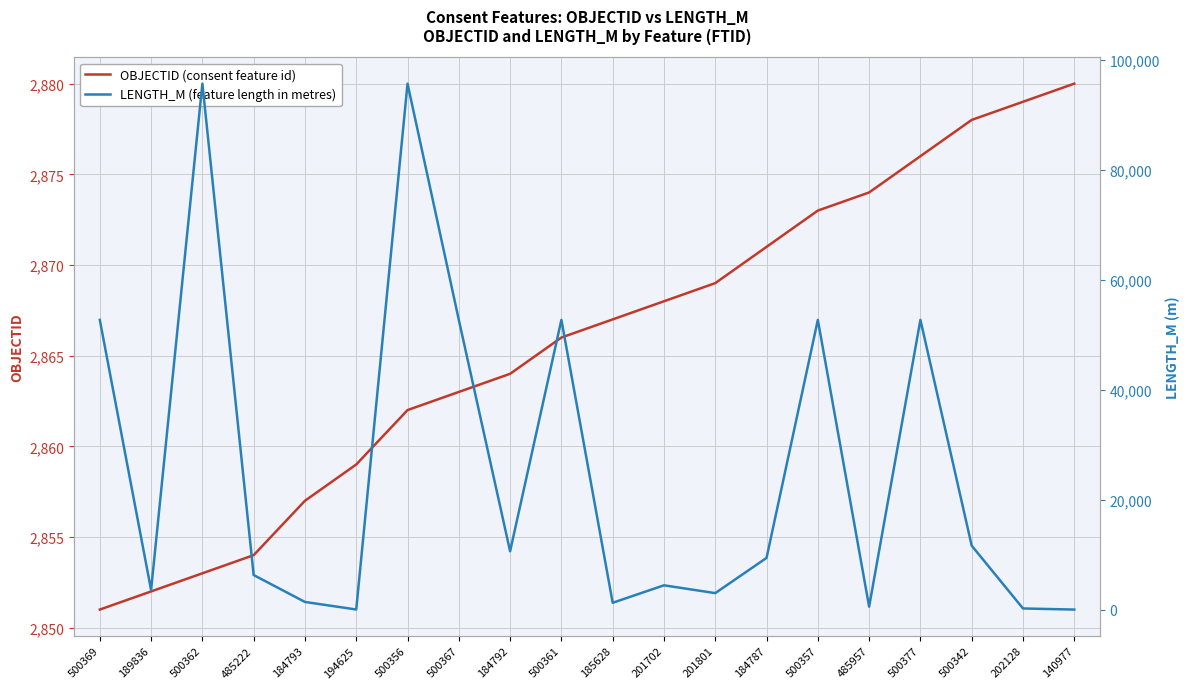

True or false: OBJECTID (consent feature id) has a value of 2857 at 184793.

True